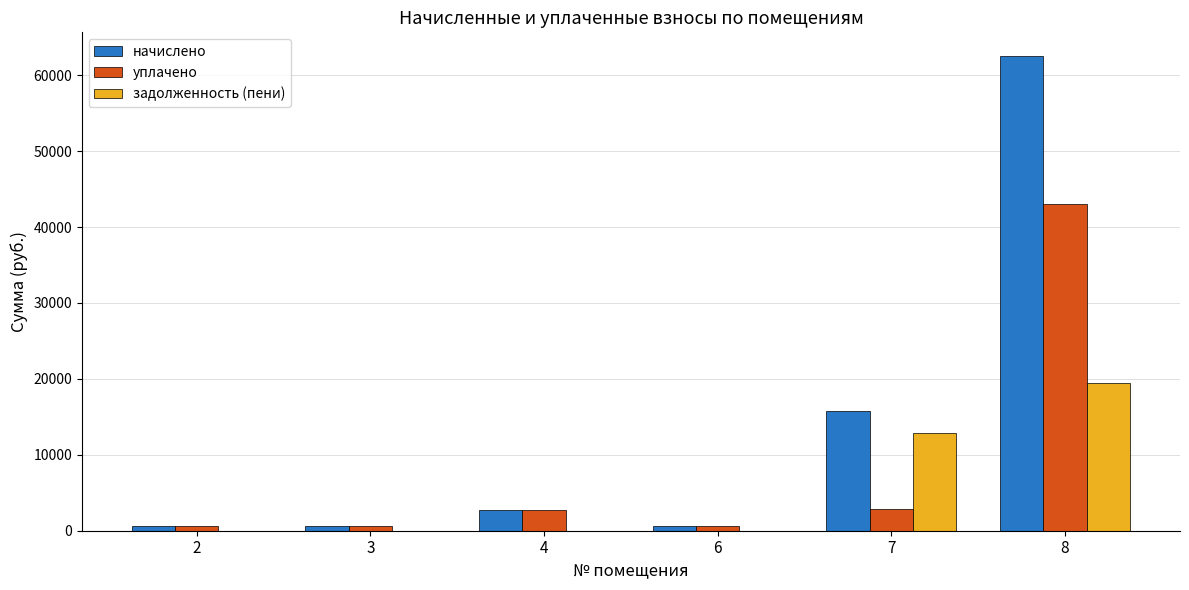

Count the number of categories in the chart.

6